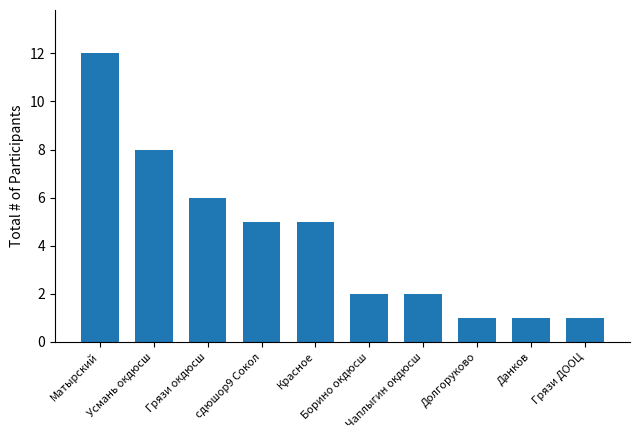

Count the number of data series in this chart.

1